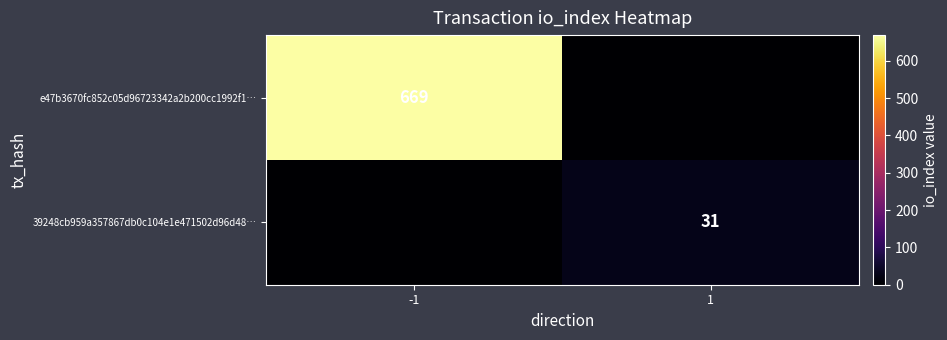

Is the value of 39248cb959a357867db0c104e1e471502d96d48… at 1 greater than the value of e47b3670fc852c05d96723342a2b200cc1992f1… at -1?

No